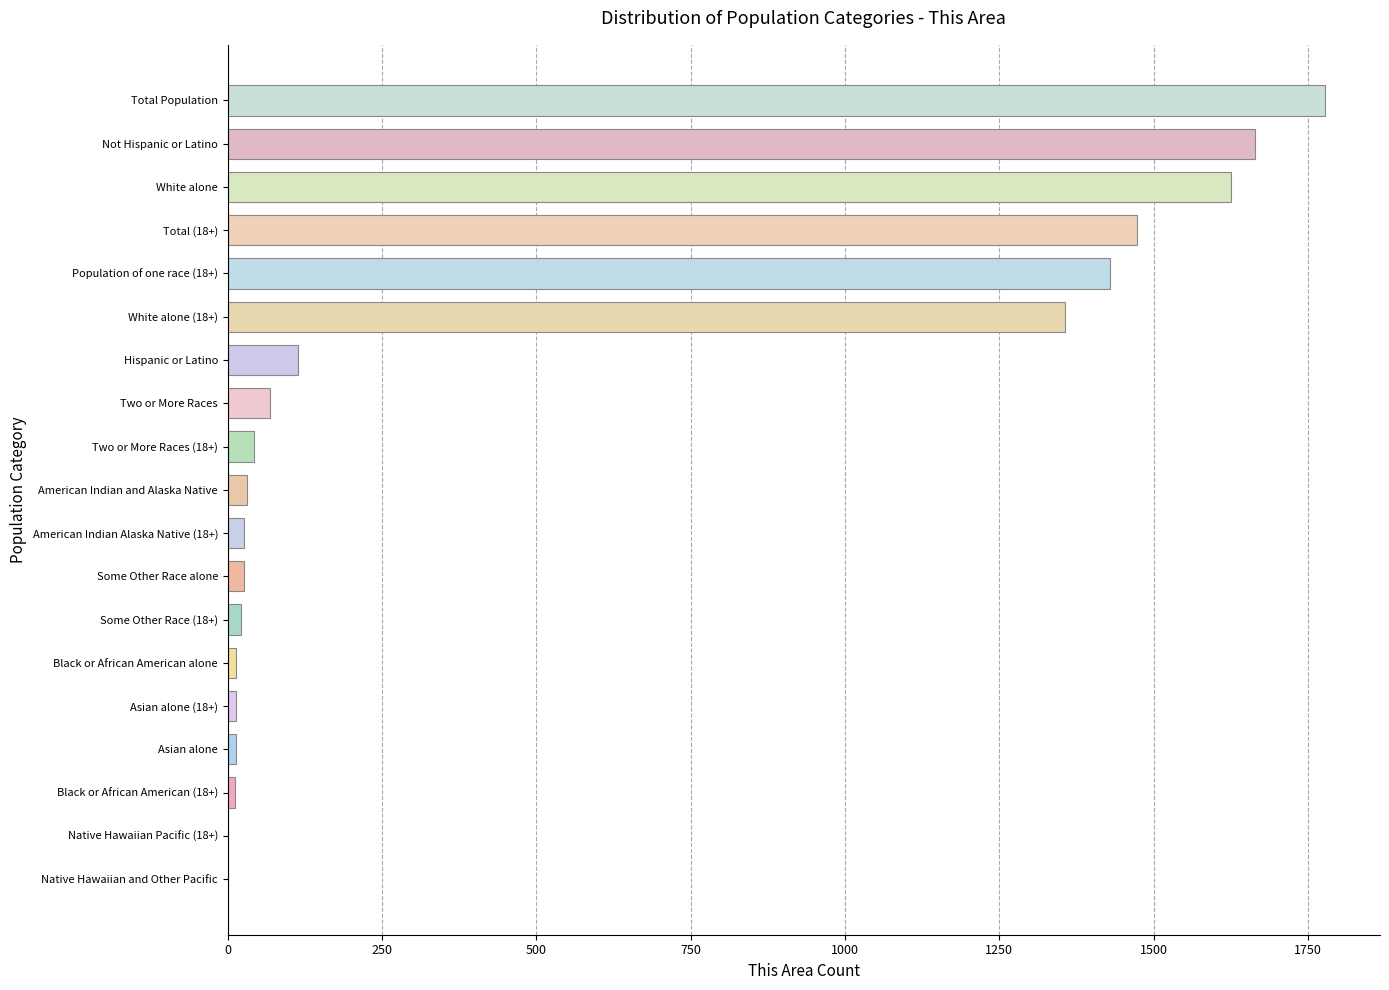

Between Hispanic or Latino and Not Hispanic or Latino, which is larger?

Not Hispanic or Latino